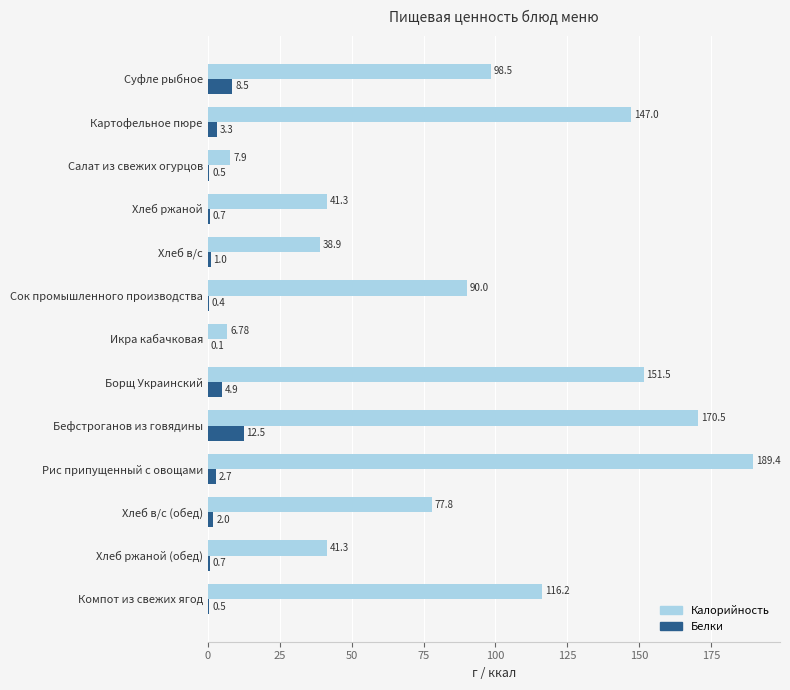

What are all the series names shown in the legend?

Калорийность, Белки